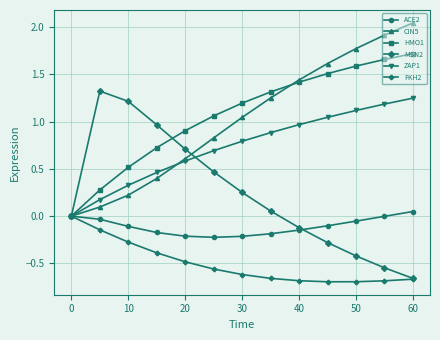

In MSN2, how many points are higher than both neighbors (excluding endpoints)?

1